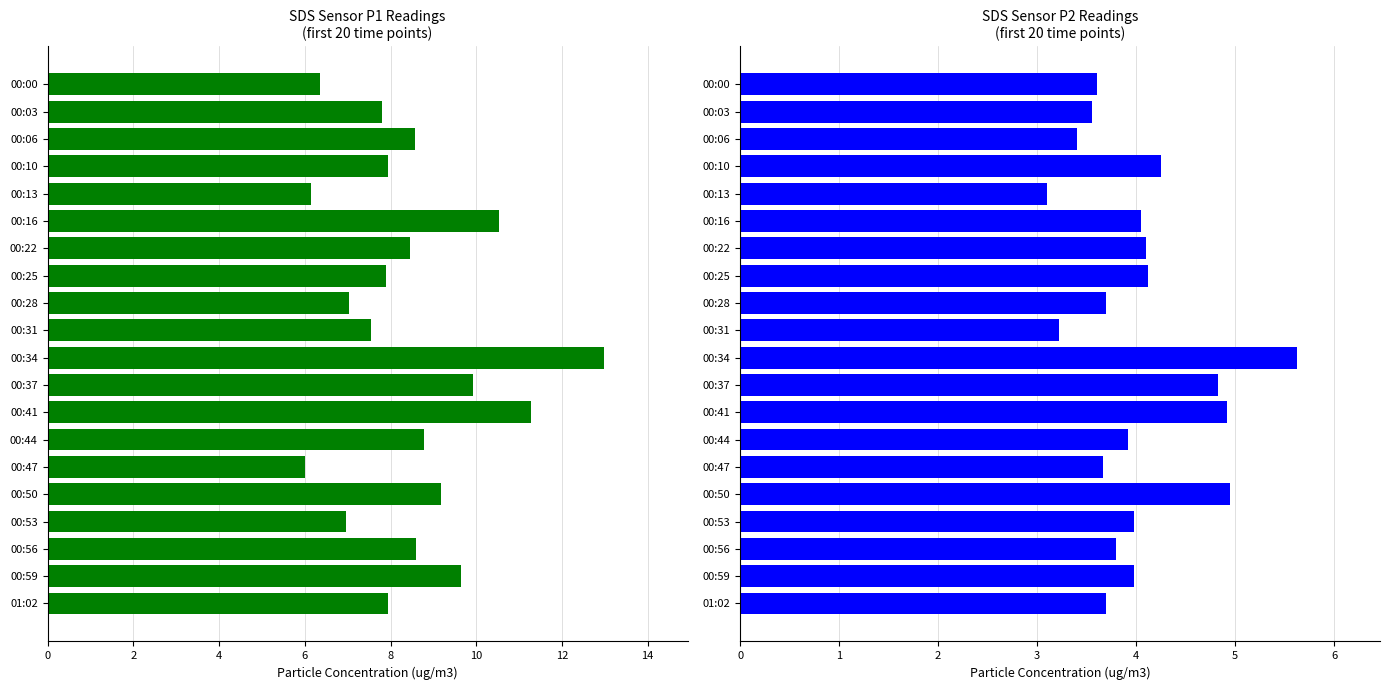

The SDS_P1 series shows 8.8 at 00:44. True or false?

True